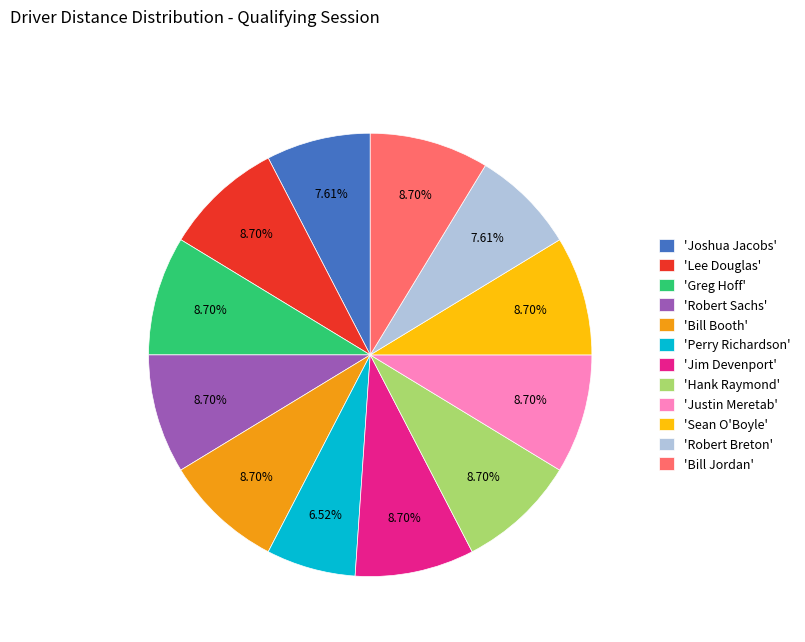

Which category has the smallest portion of the pie?

'Perry Richardson'